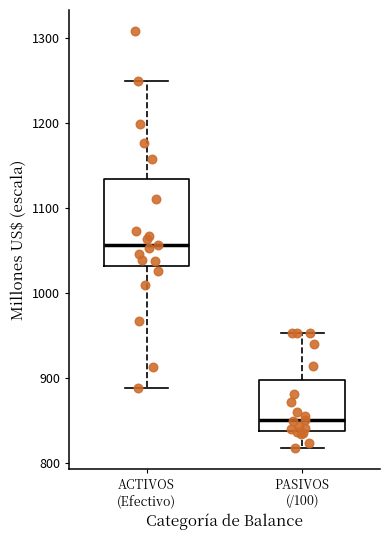

Which box has the highest median line?

ACTIVOS (Efectivo)